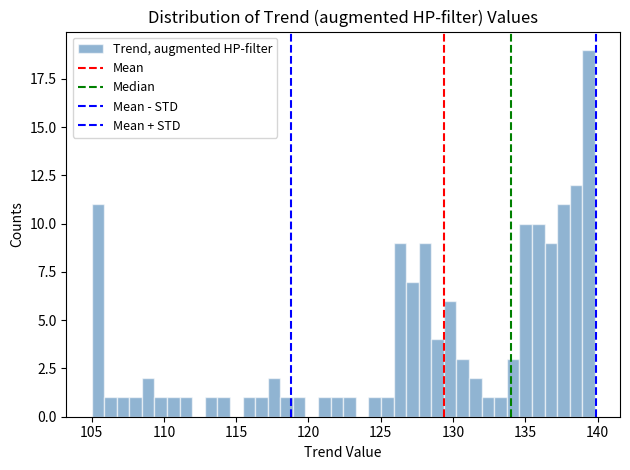

Read against the x-axis, roughly where is the centre of the tallest bar?

139.5